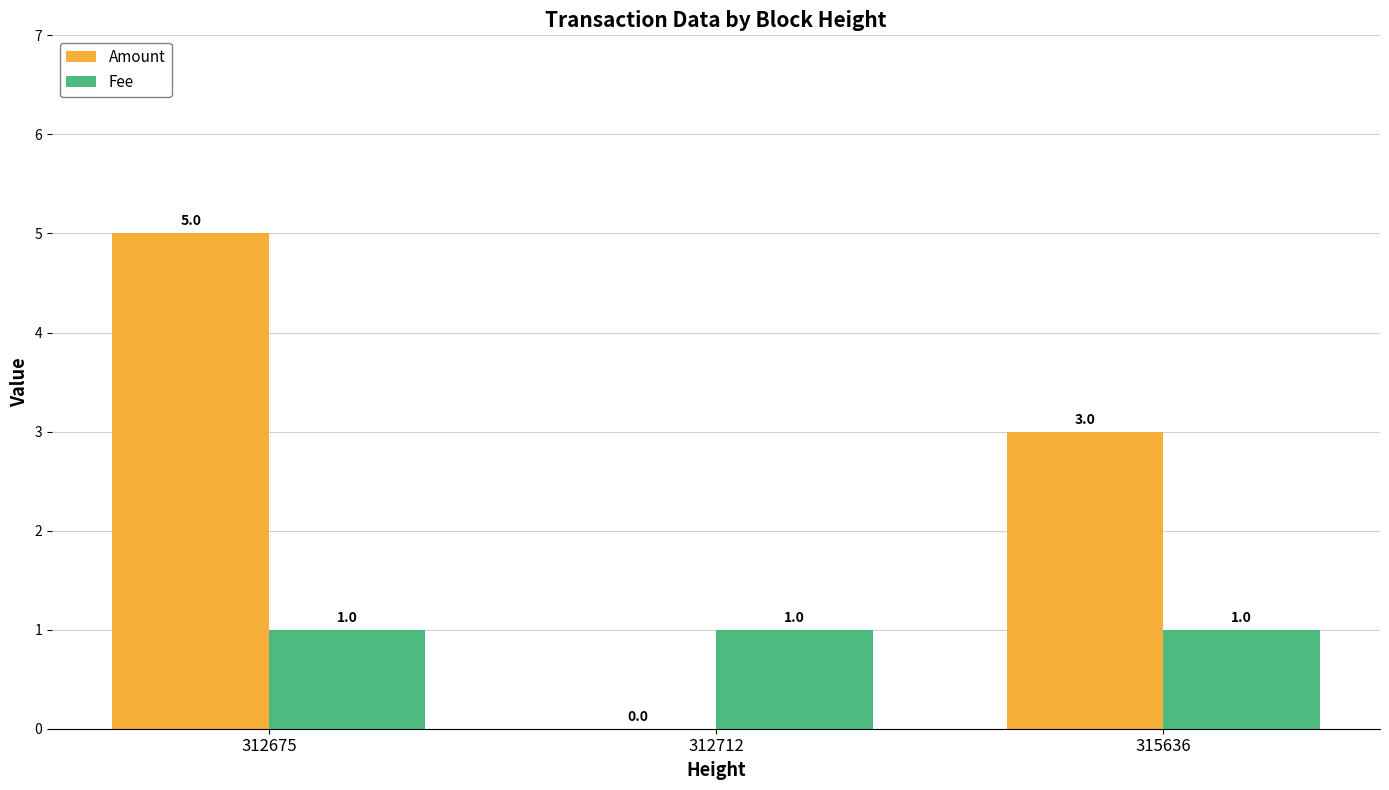

Count the Amount values in the range 0 to 5.

3